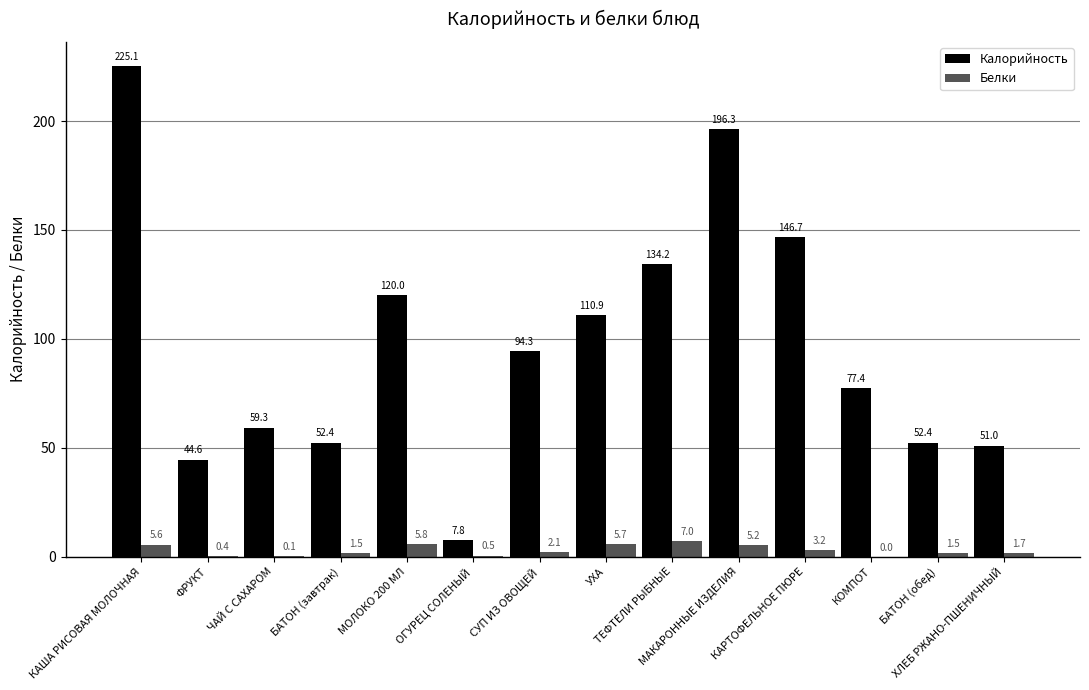

How many groups of bars are there?

14